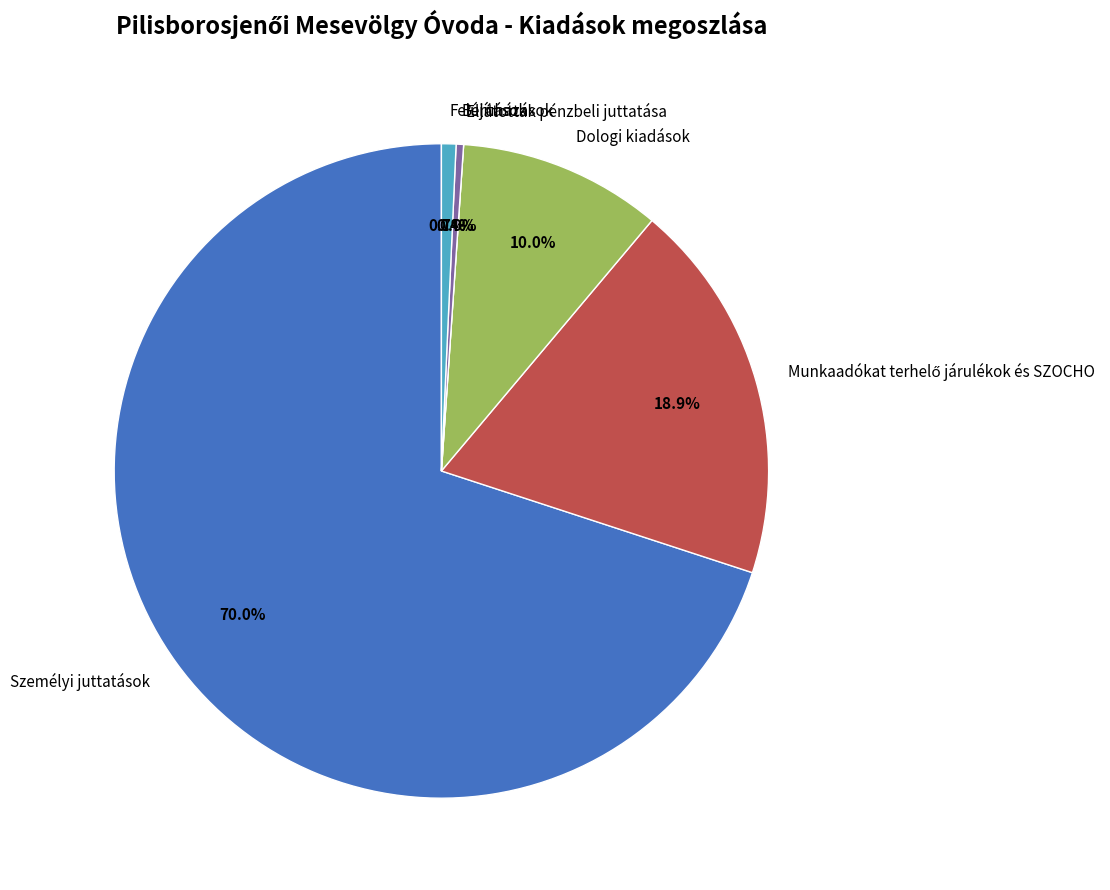

True or false: Ellátottak pénzbeli juttatása accounts for 1% of the total.

False